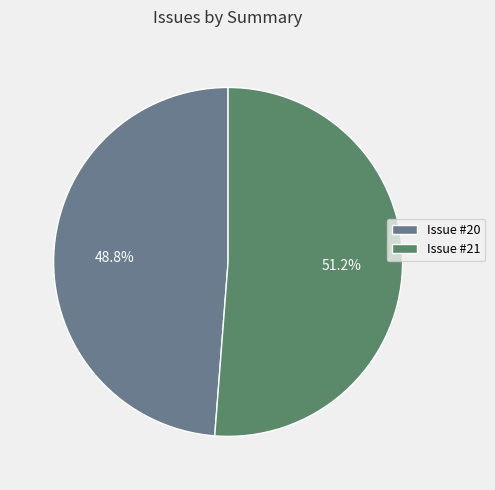

Rank the categories by value from lowest to highest.

Issue #20, Issue #21